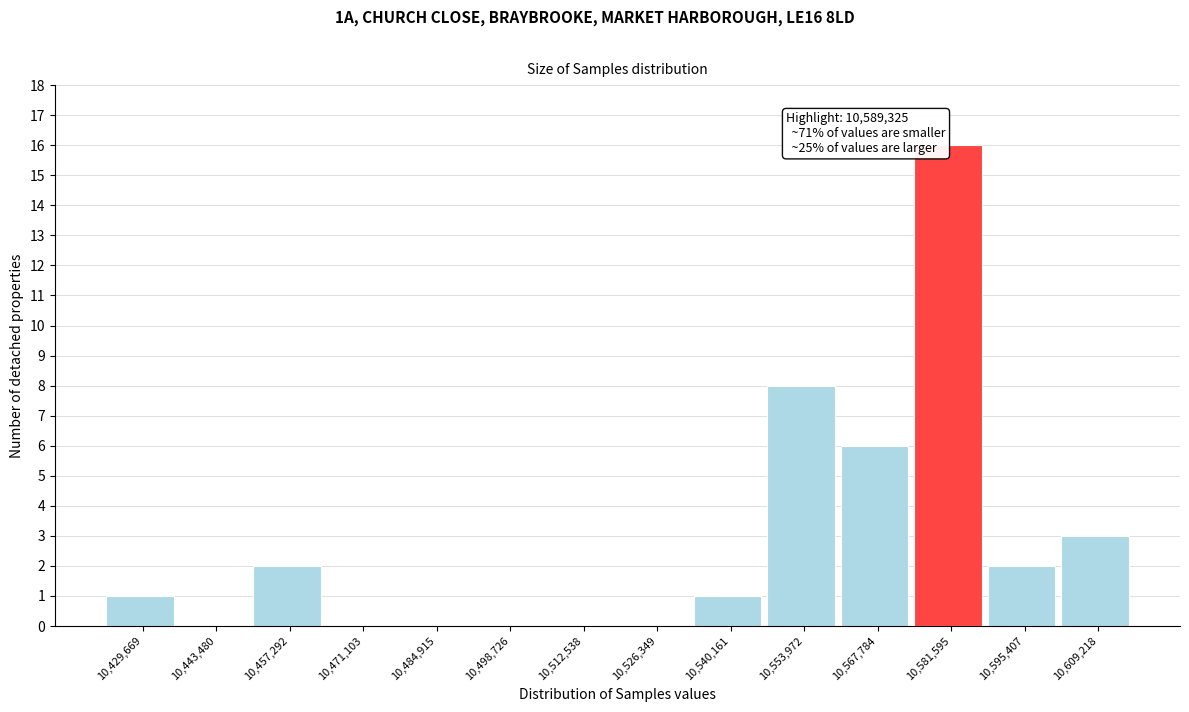

Reading left to right, list all the values displayed in this chart.

10,429,669=1	10,443,480=0	10,457,292=2	10,471,103=0	10,484,915=0	10,498,726=0	10,512,538=0	10,526,349=0	10,540,161=1	10,553,972=8	10,567,784=6	10,581,595=16	10,595,407=2	10,609,218=3